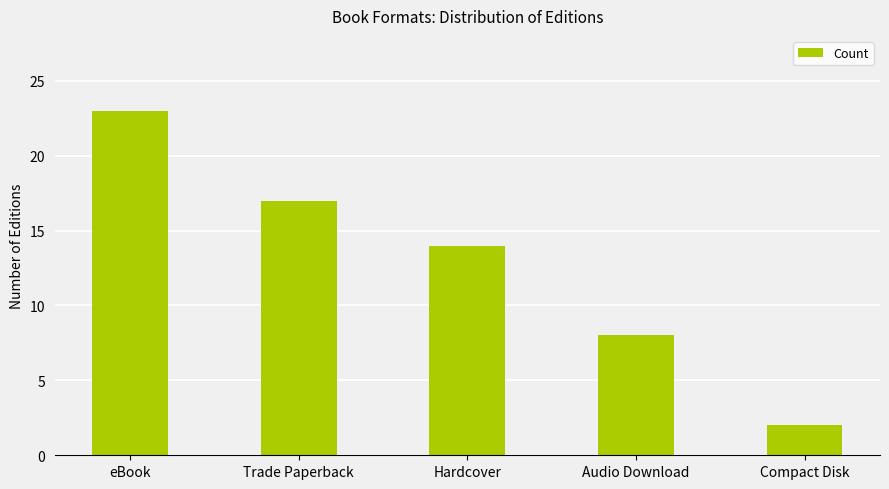

What is the approximate value at eBook, to the nearest 5?

25